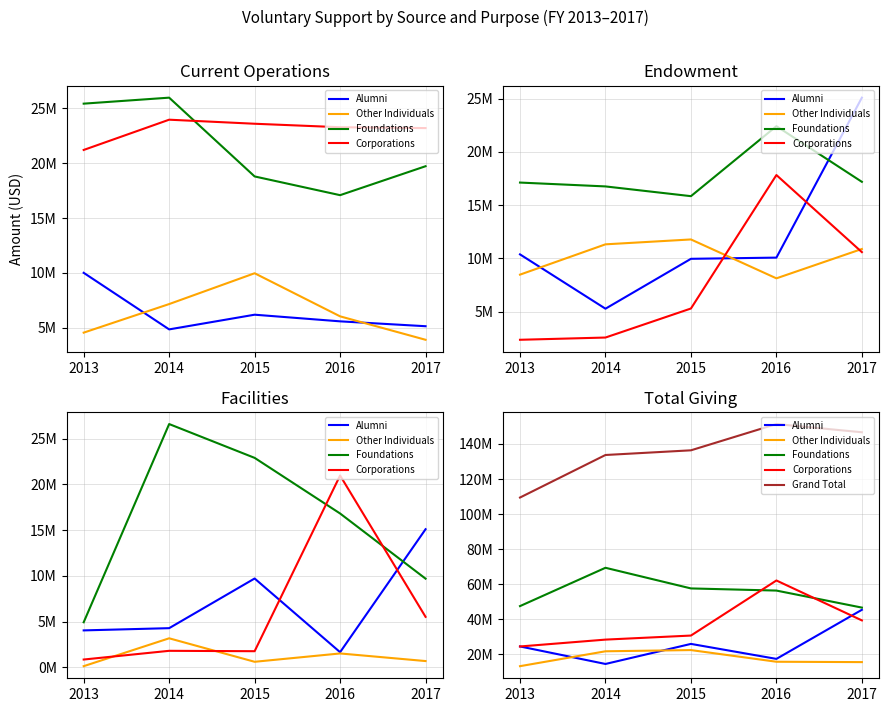

Which series changed the most between 2015 and 2017?

Alumni